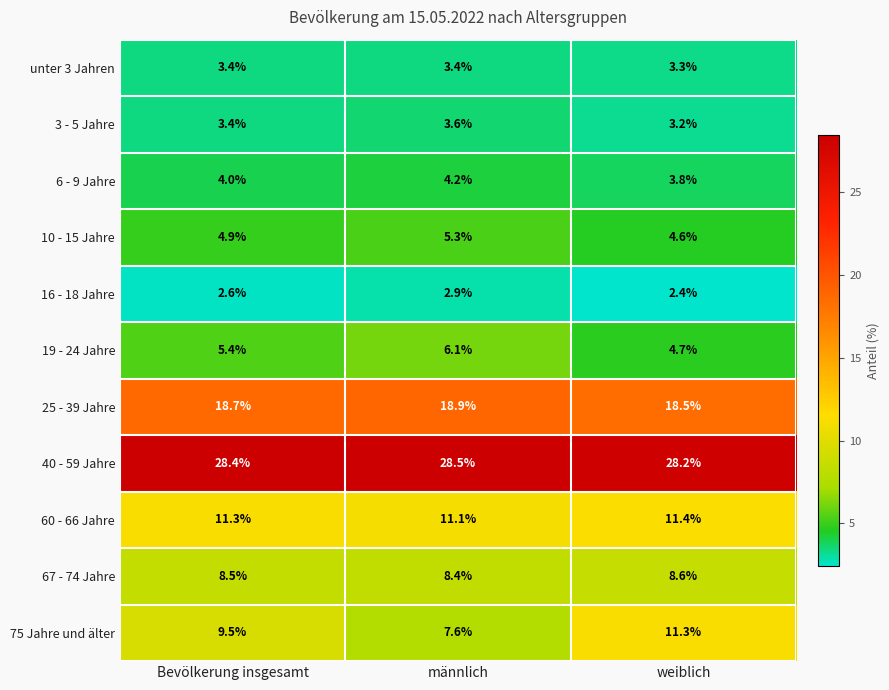

List the labels in order of 6 - 9 Jahre value, largest first.

männlich, Bevölkerung insgesamt, weiblich